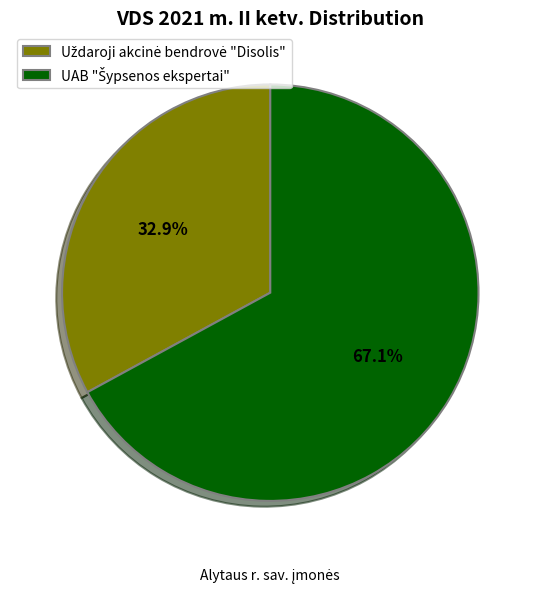

Does any single category account for the majority?

Yes